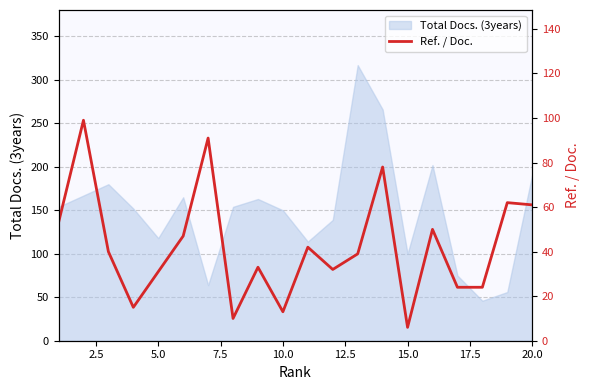

What is the lowest value of the Total Docs. (3years) series?

46